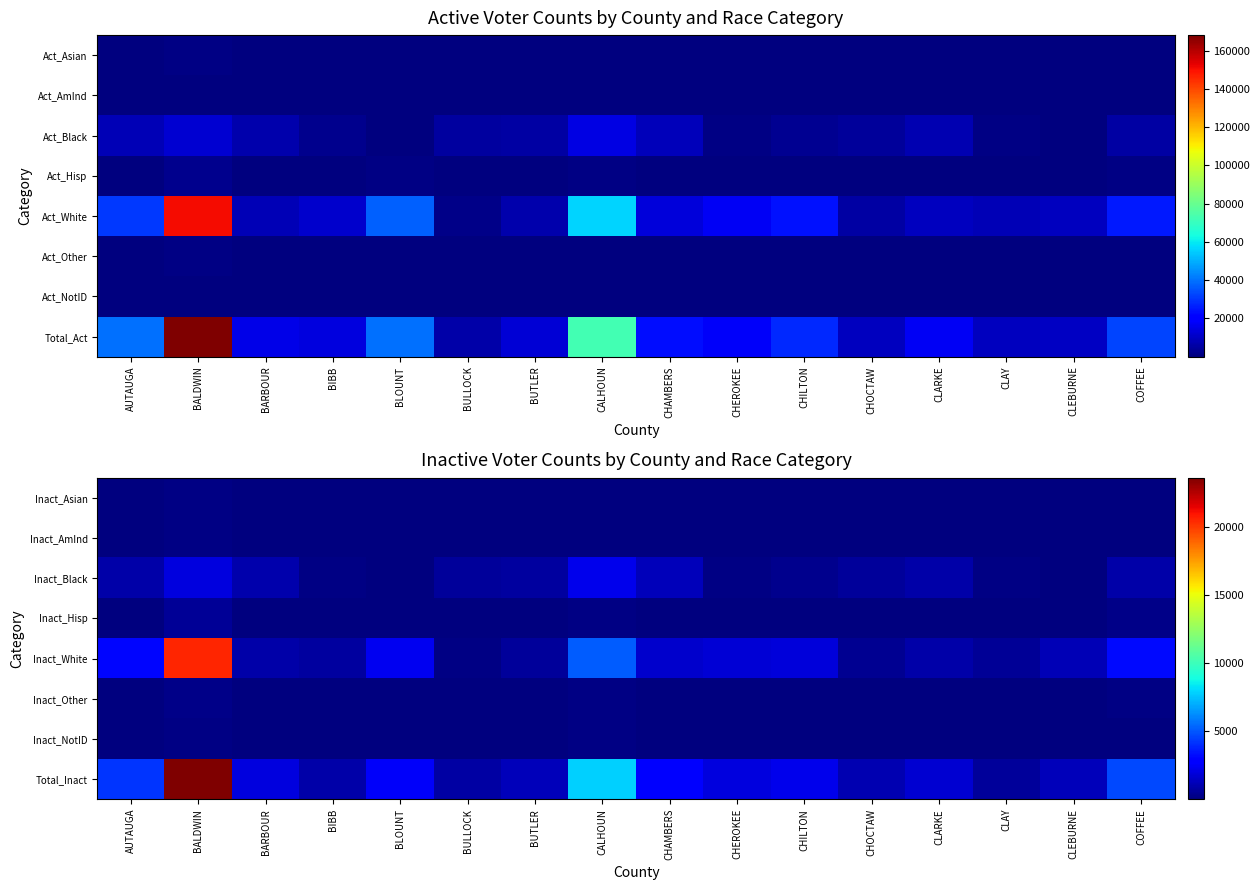

Rank the categories by Inact_White value from highest to lowest.

BALDWIN, CALHOUN, COFFEE, AUTAUGA, BLOUNT, CHILTON, CHEROKEE, CHAMBERS, CLEBURNE, BARBOUR, CLARKE, BIBB, BUTLER, CLAY, CHOCTAW, BULLOCK